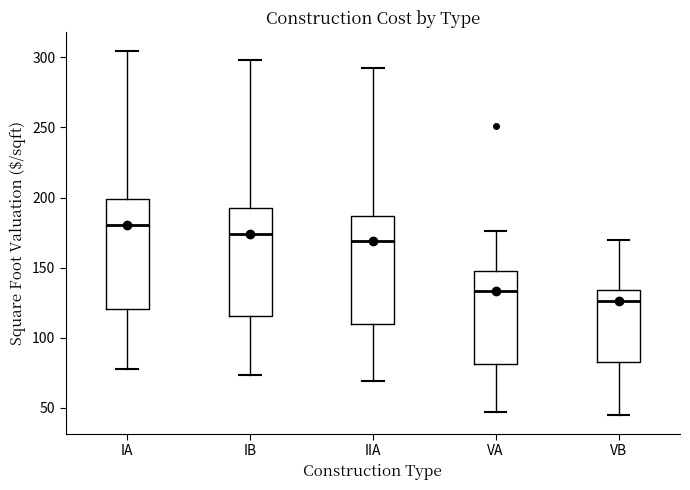

Reading left to right, transcribe this box plot: for each box, give where its median line is, the range the box spans, and where its two whiskers end, as read against the y-axis. The values are not printed on the chart, so give them approximately, as read against the axis.

IA: median 180, box 120 to 200, whiskers 80 to 305
IB: median 175, box 115 to 190, whiskers 75 to 300
IIA: median 170, box 110 to 185, whiskers 70 to 290
VA: median 135, box 80 to 150, whiskers 45 to 175
VB: median 125, box 85 to 135, whiskers 45 to 170